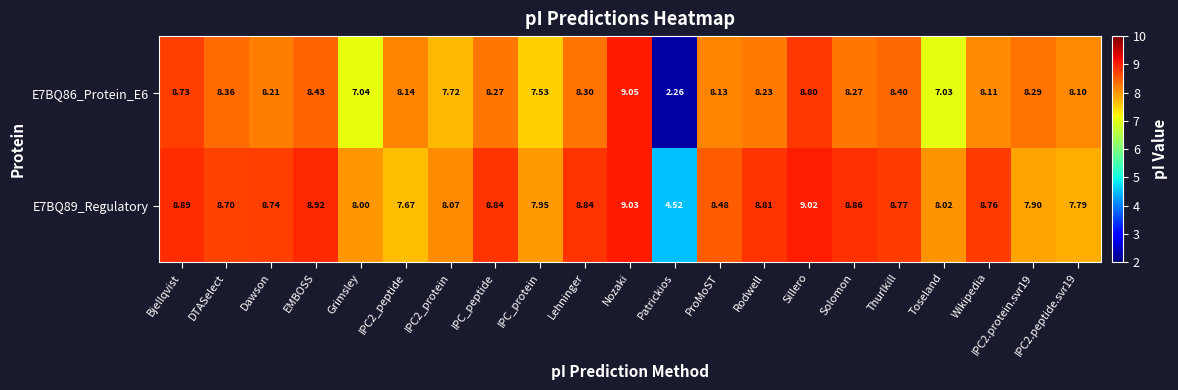

How many categories are shown in the chart?

21